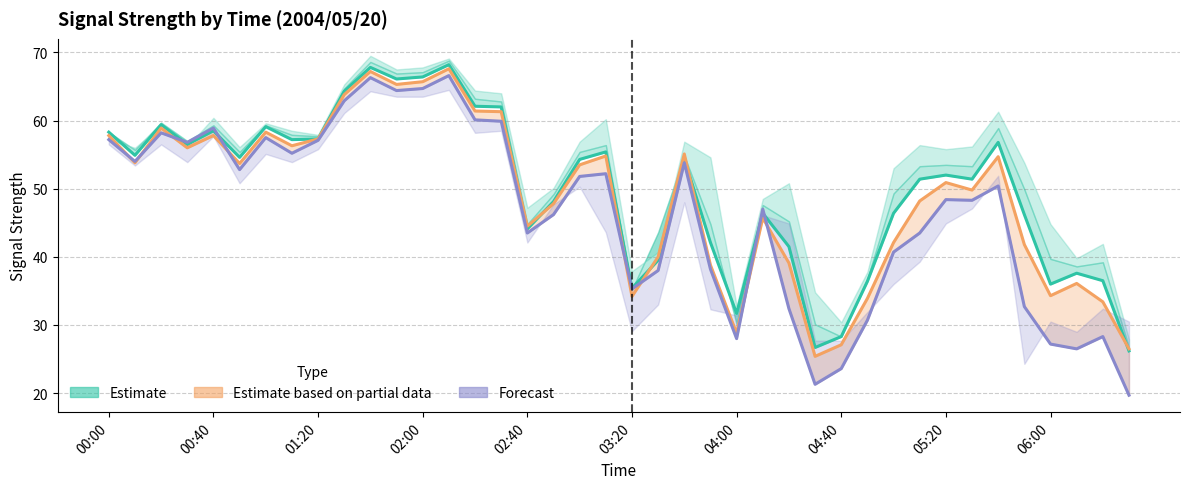

At how many categories does at least one series exceed 48?

24